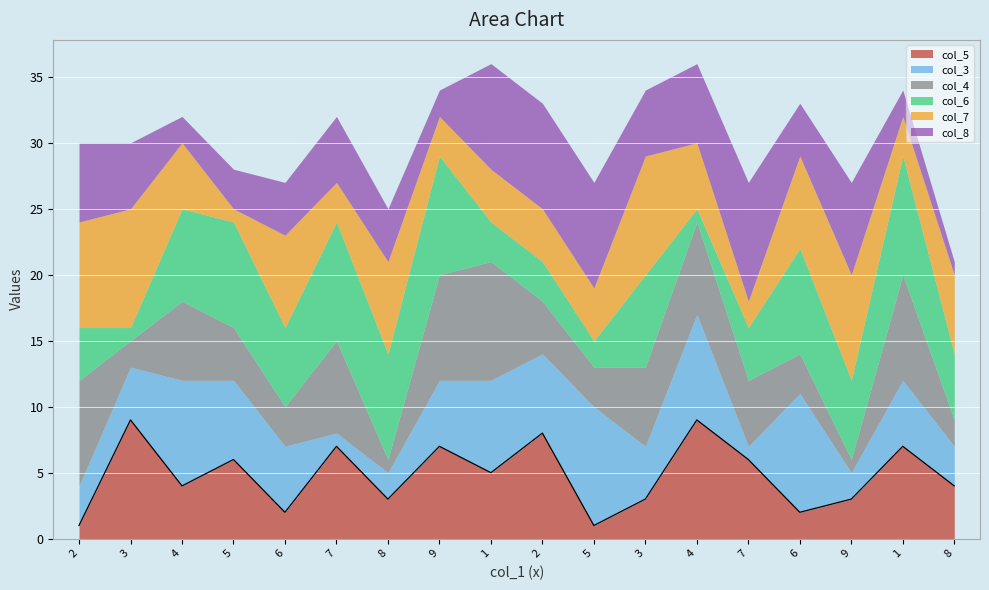

Reading left to right, what are all the values shown in this chart?

col_5: 1	9	4	6	2	7	3	7	5	8	1	3	9	6	2	3	7	4
col_3: 3	4	8	6	5	1	2	5	7	6	9	4	8	1	9	2	5	3
col_4: 8	2	6	4	3	7	1	8	9	4	3	6	7	5	3	1	8	2
col_6: 4	1	7	8	6	9	8	9	3	3	2	7	1	4	8	6	9	5
col_7: 8	9	5	1	7	3	7	3	4	4	4	9	5	2	7	8	3	6
col_8: 6	5	2	3	4	5	4	2	8	8	8	5	6	9	4	7	2	1